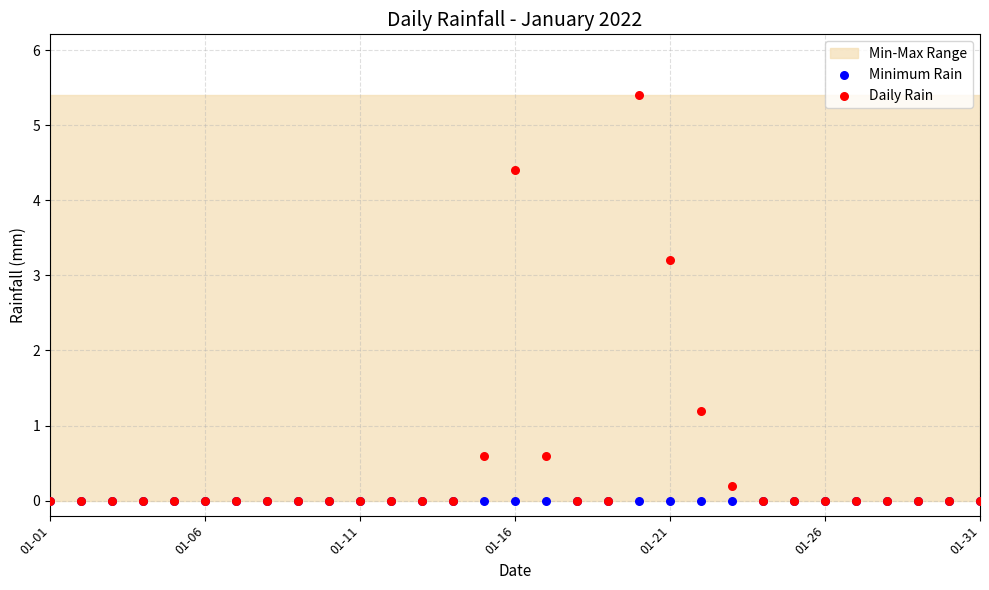

In the Daily Rain series, what Y value is closest to 2?

1.2